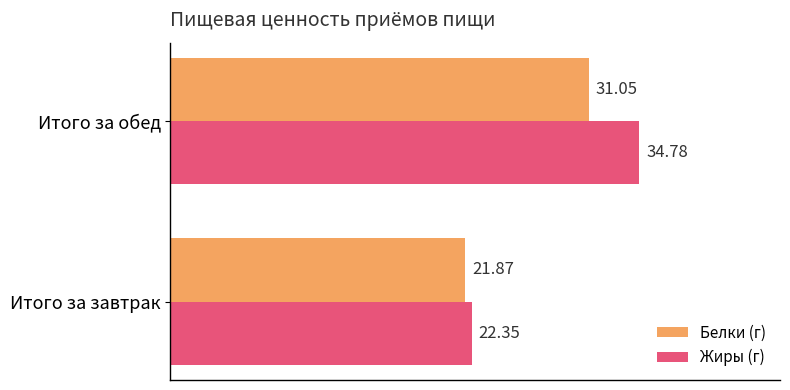

At which label is Жиры (г) closest to 28?

Итого за завтрак